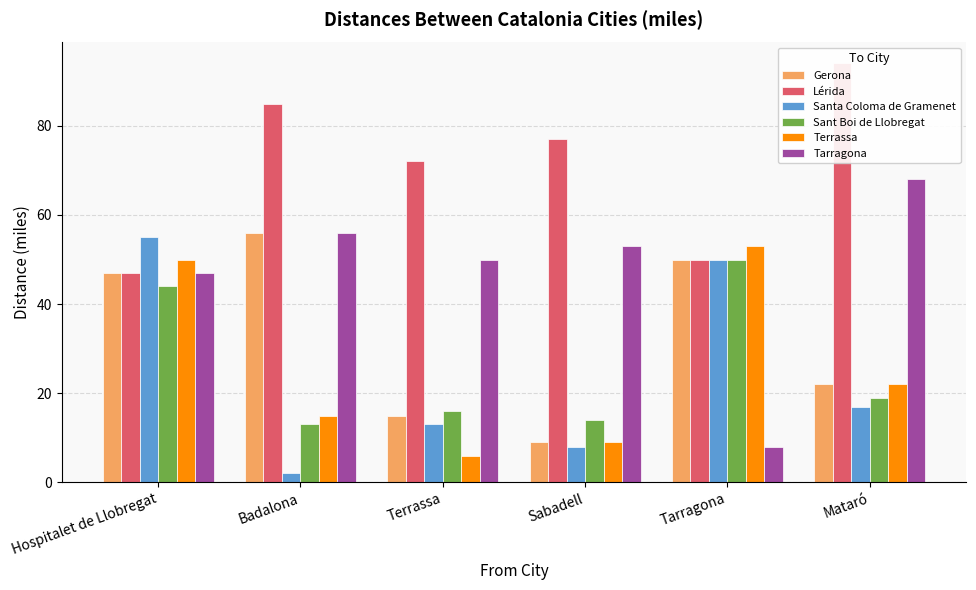

What is the label of the 1st bar from the right?

Mataró